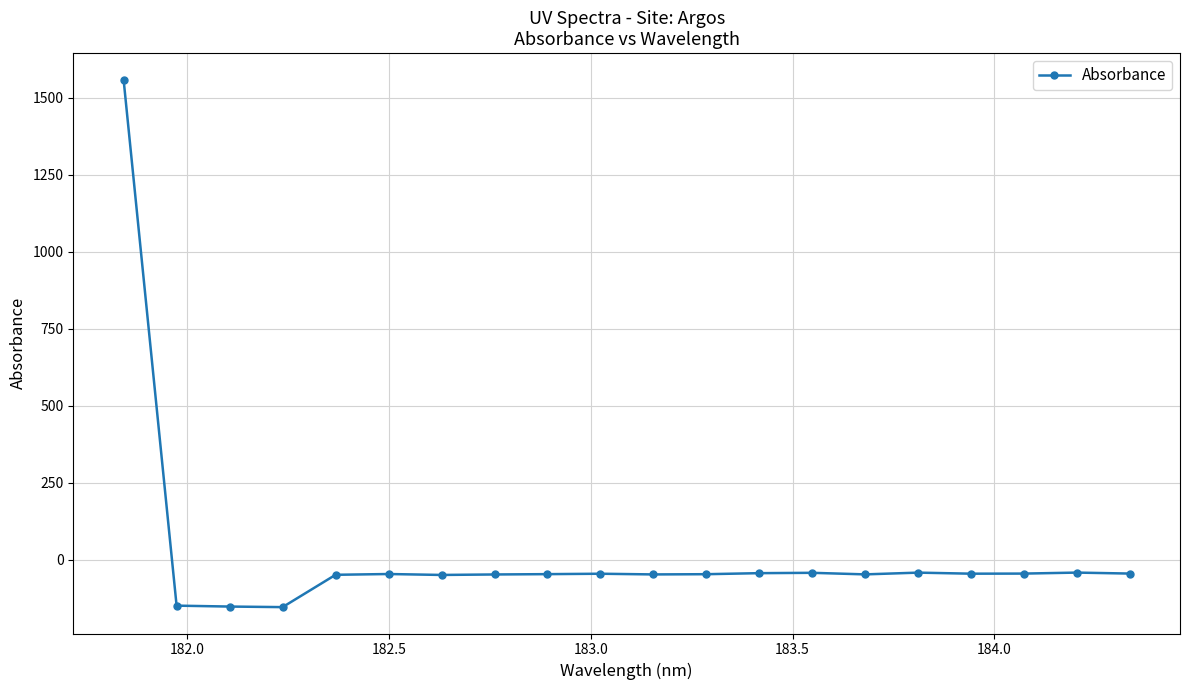

True or false: the data has more than 0 interior local peaks.

True